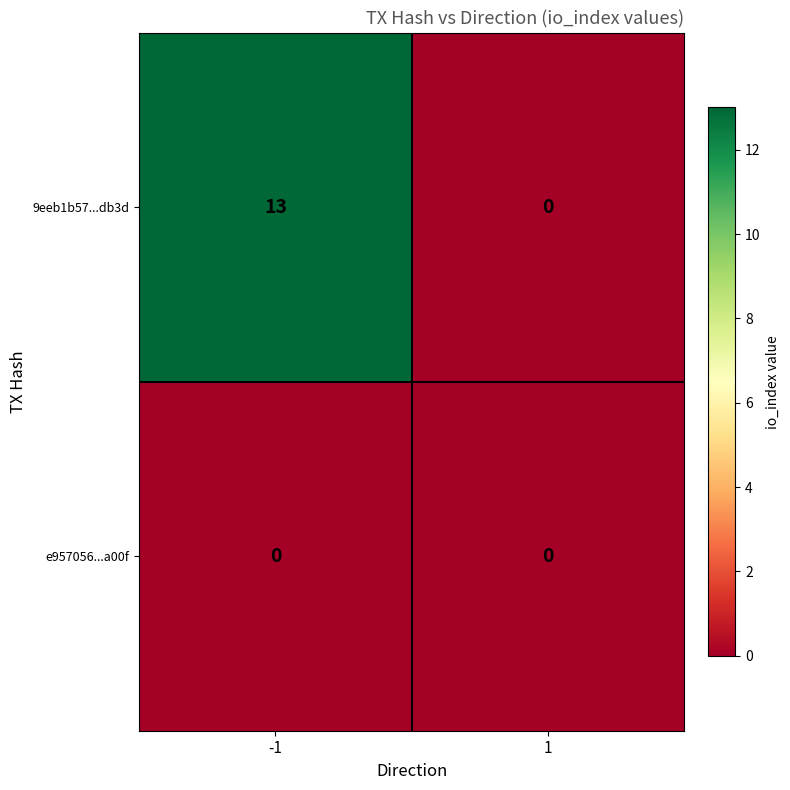

List the labels in order of 9eeb1b57...db3d value, smallest first.

1, -1